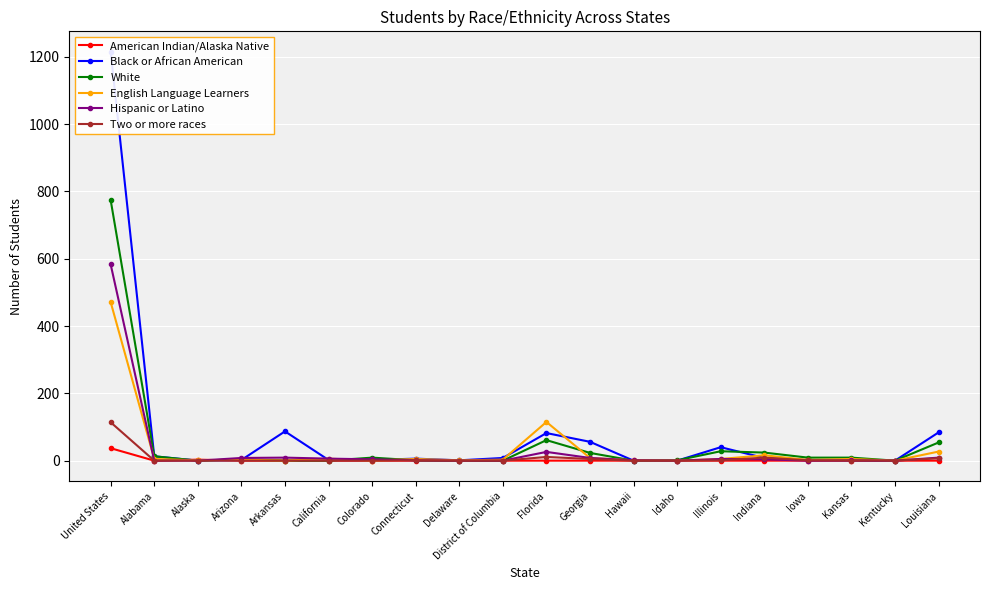

What value does the Two or more races series have at Georgia?

5